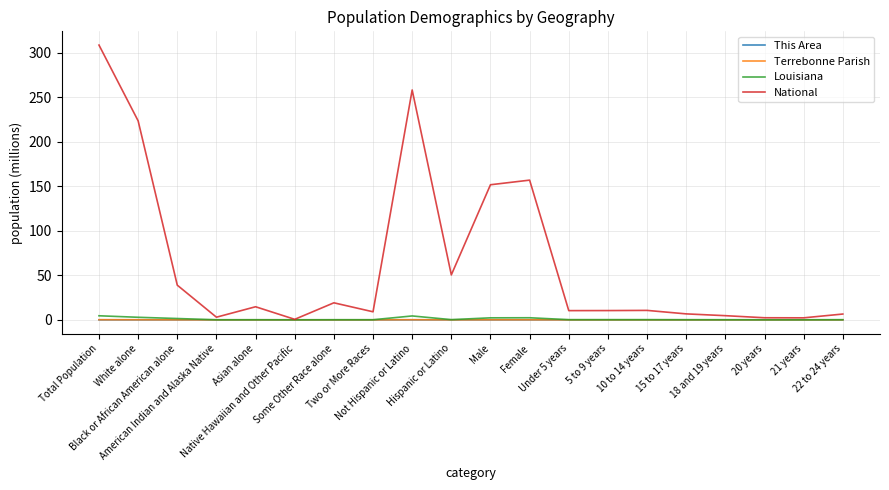

Which series has the largest range (max minus min)?

National